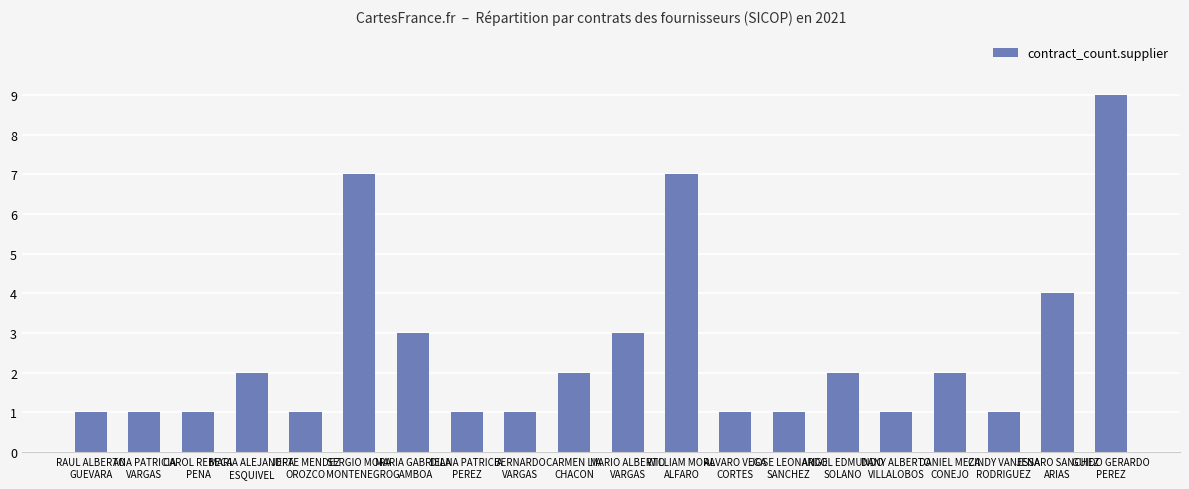

Read the value at BERNARDO
VARGAS.

1